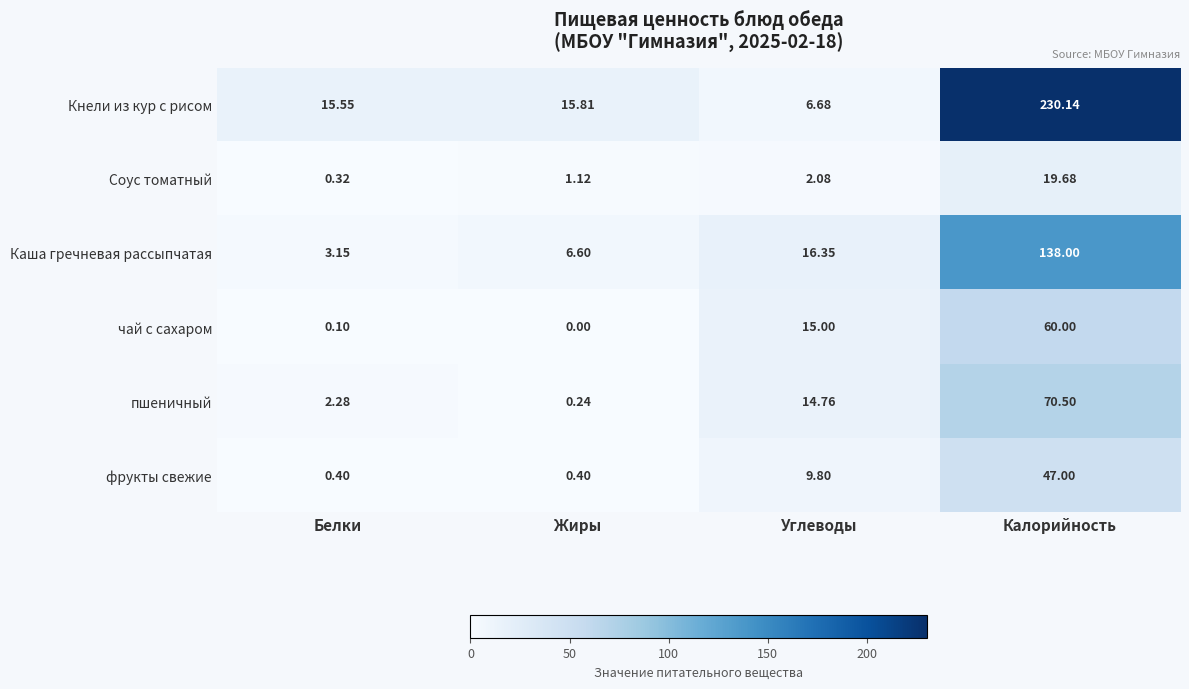

Where is Соус томатный nearest to the value 10?

Углеводы